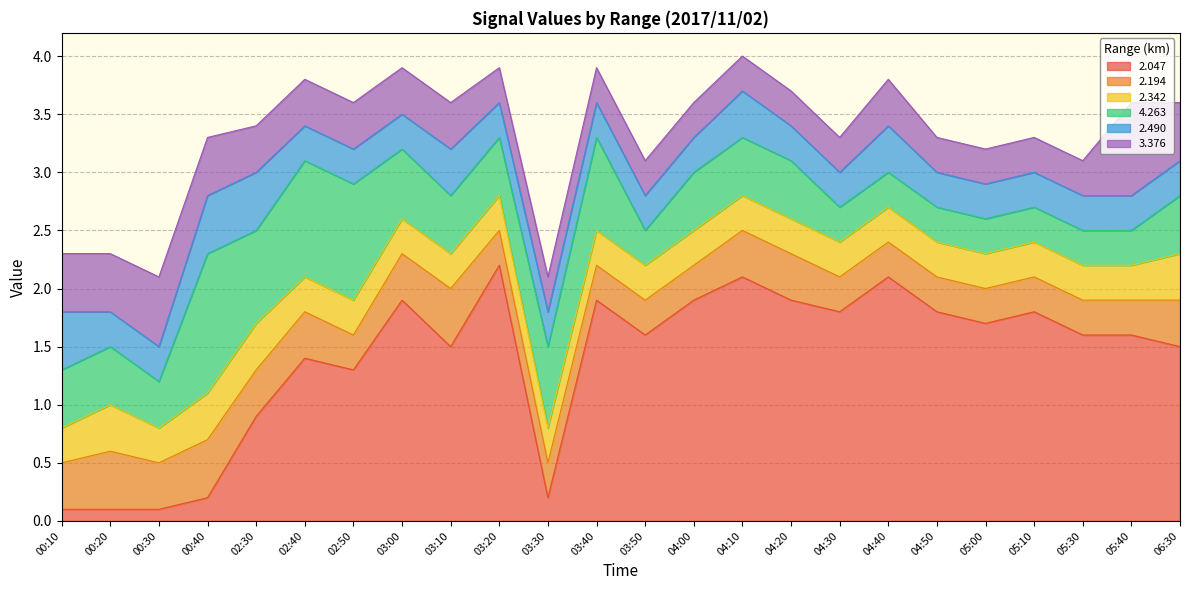

What is the total value across all series at 00:30?

2.1